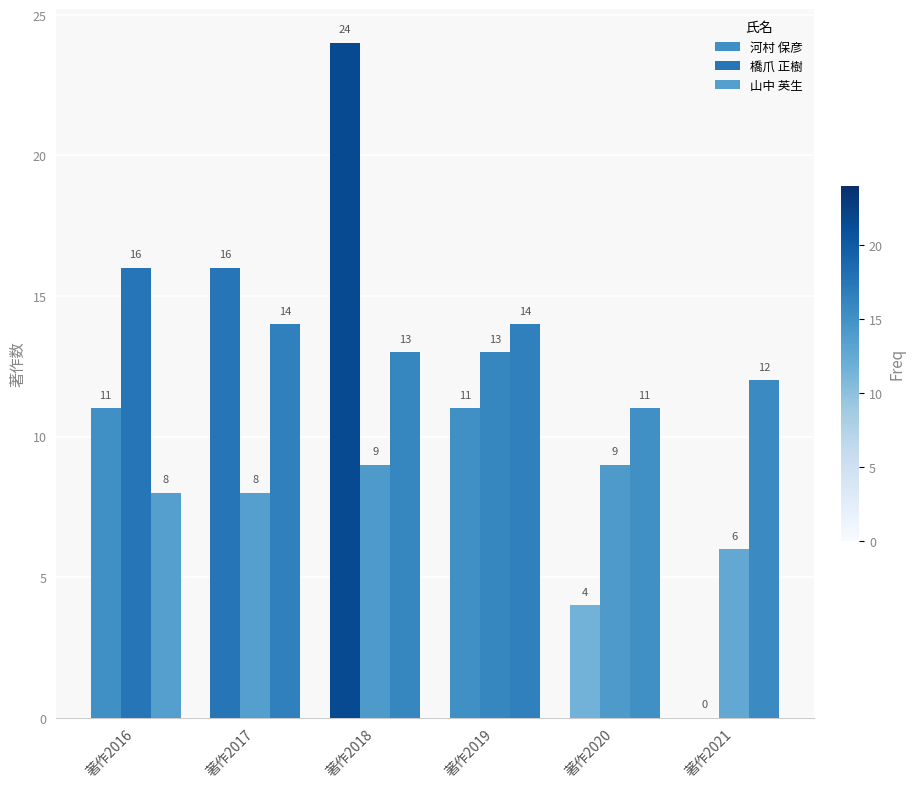

How many distinct data groups are displayed?

3